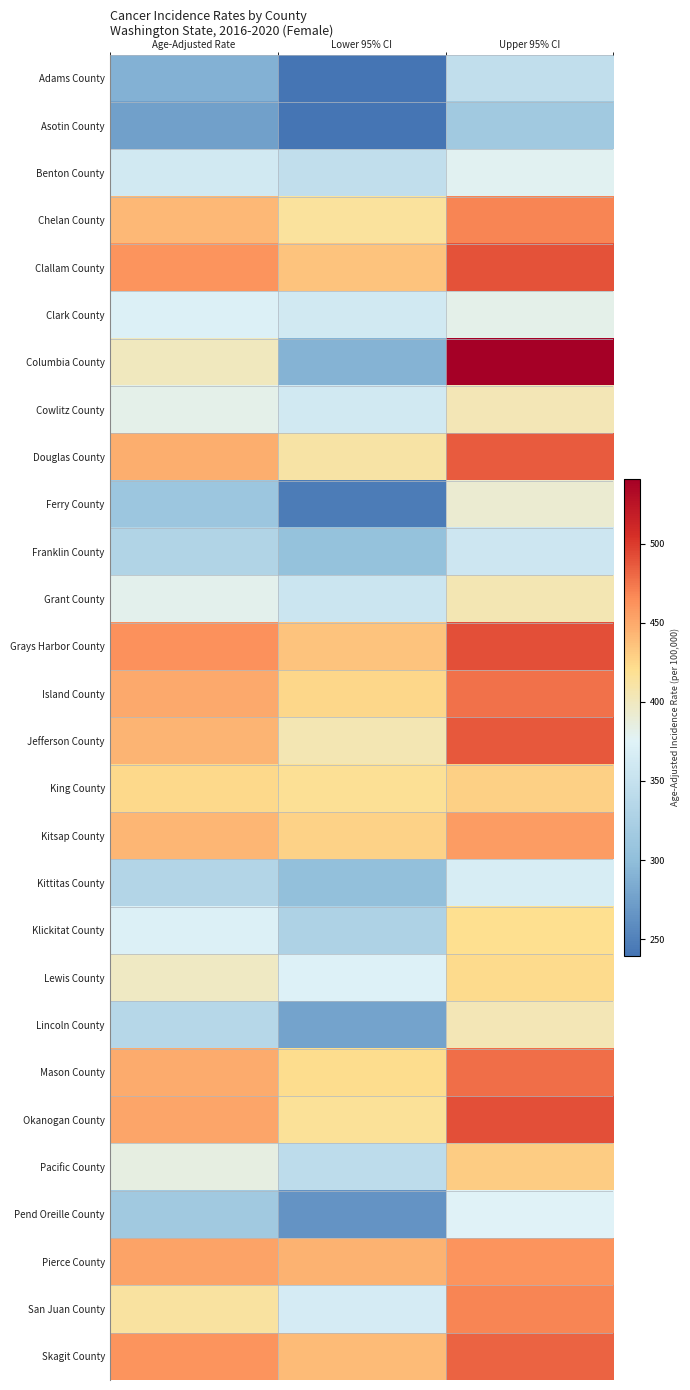

Rank the series at Lower 95% CI from highest to lowest value.

Pierce County, Skagit County, Grays Harbor County, Clallam County, Kitsap County, Island County, Mason County, King County, Okanogan County, Chelan County, Douglas County, Jefferson County, Lewis County, San Juan County, Clark County, Cowlitz County, Grant County, Benton County, Pacific County, Klickitat County, Franklin County, Kittitas County, Columbia County, Lincoln County, Pend Oreille County, Ferry County, Adams County, Asotin County